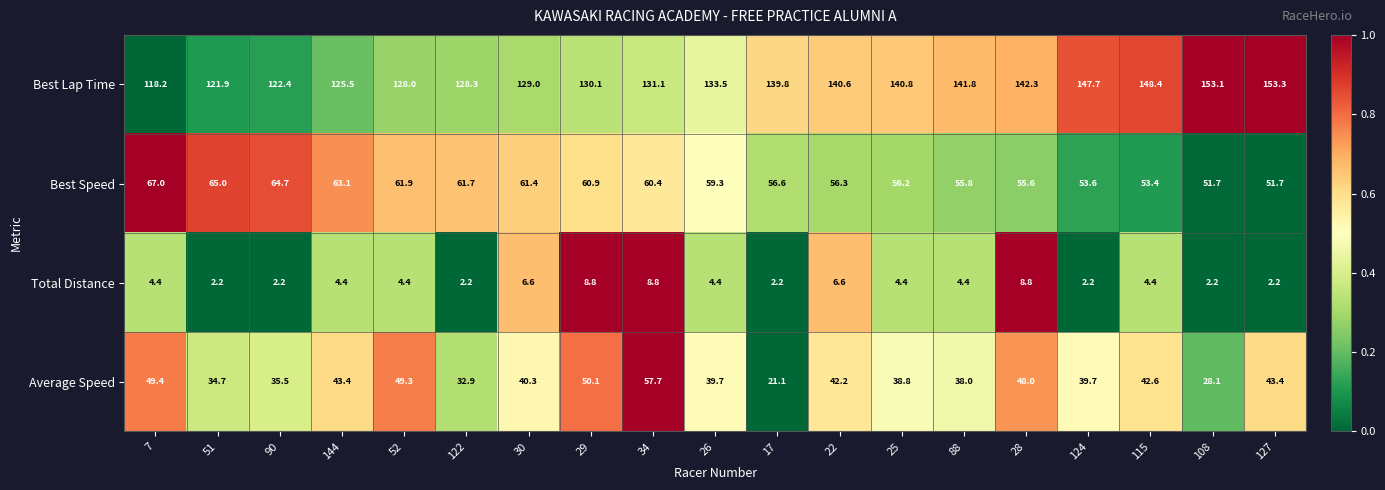

What is the maximum value shown in the chart?

153.3